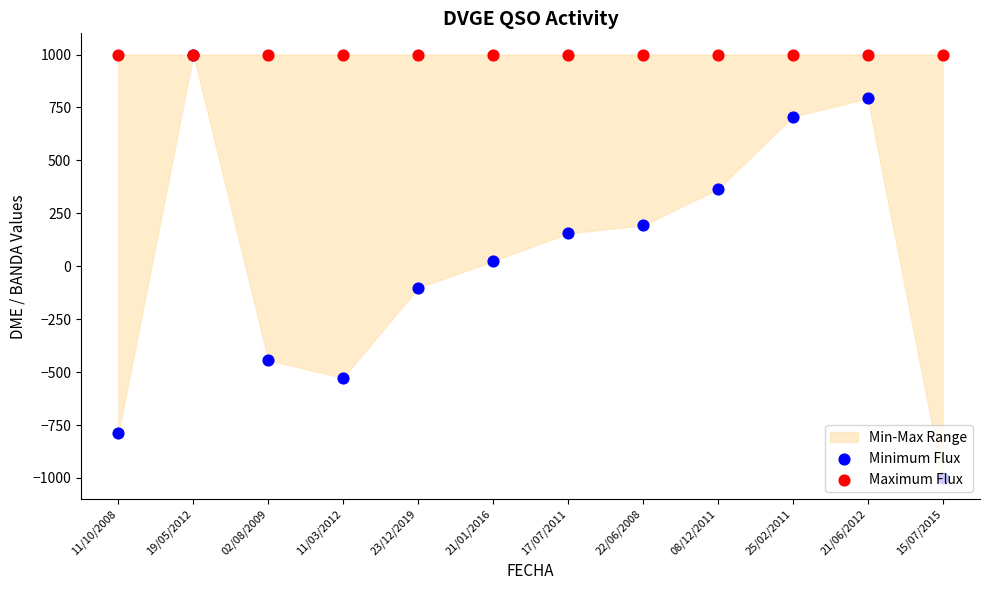

Which series has the largest total across all categories?

Maximum Flux